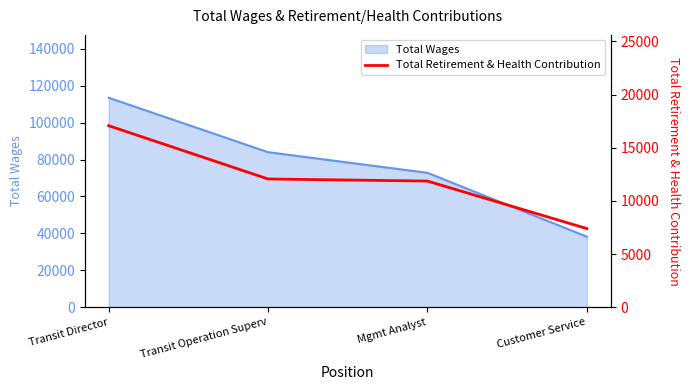

At which label is Total Wages closest to 75837?

Mgmt Analyst